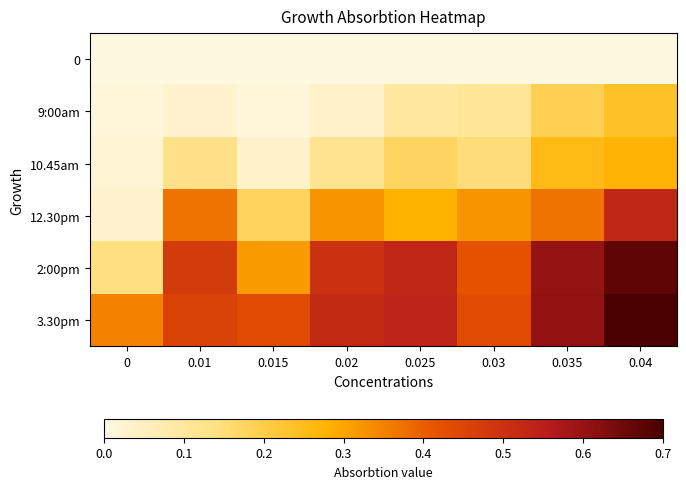

Count the number of categories in the chart.

8